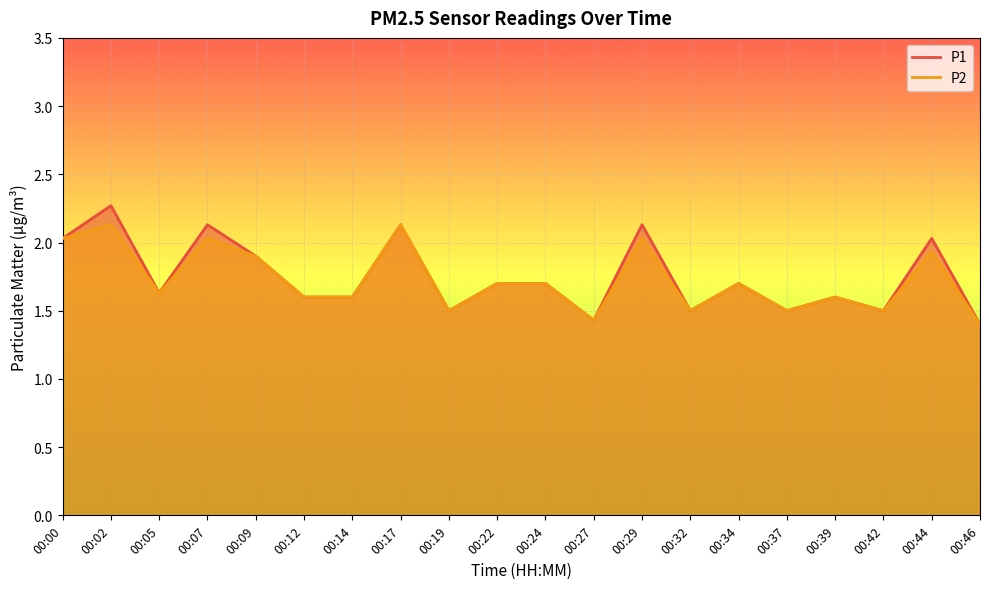

Rank the series by their maximum value, from highest to lowest.

P1, P2